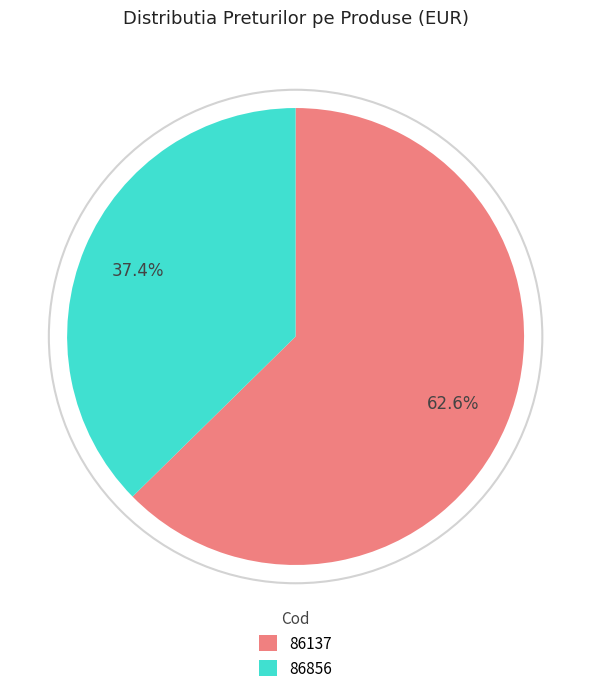

Is it true that 86856 is 29% of the pie?

False